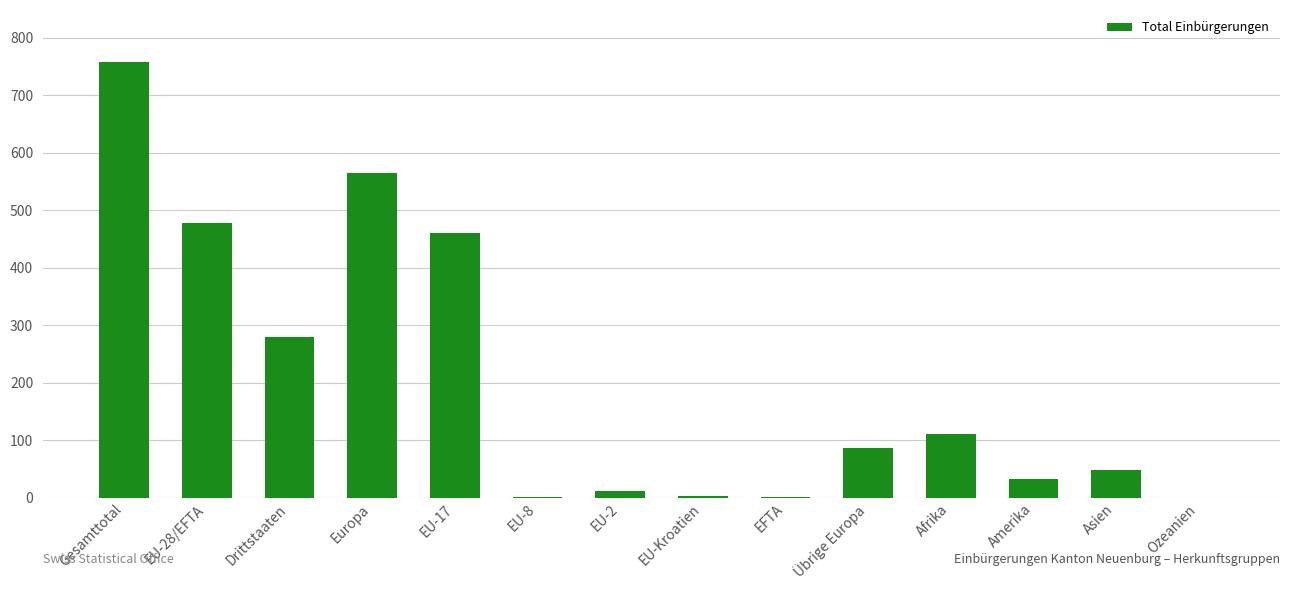

Between Gesamttotal and Asien, which is larger?

Gesamttotal